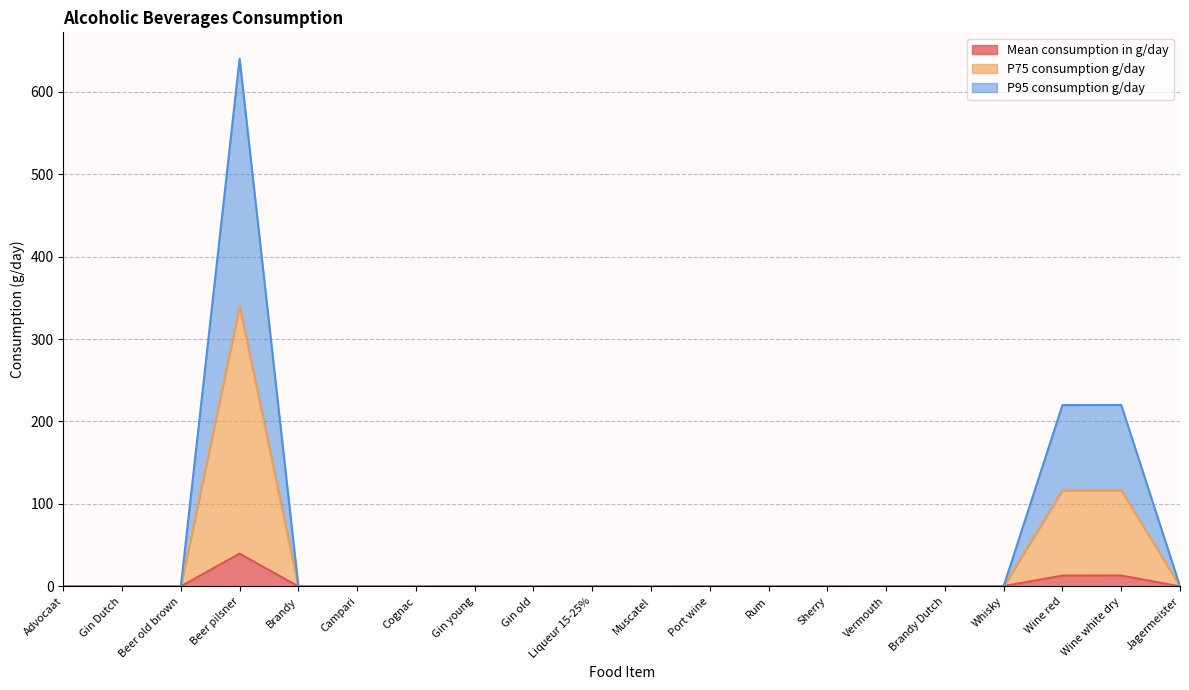

What is the sum of all Mean consumption in g/day values?

69.1